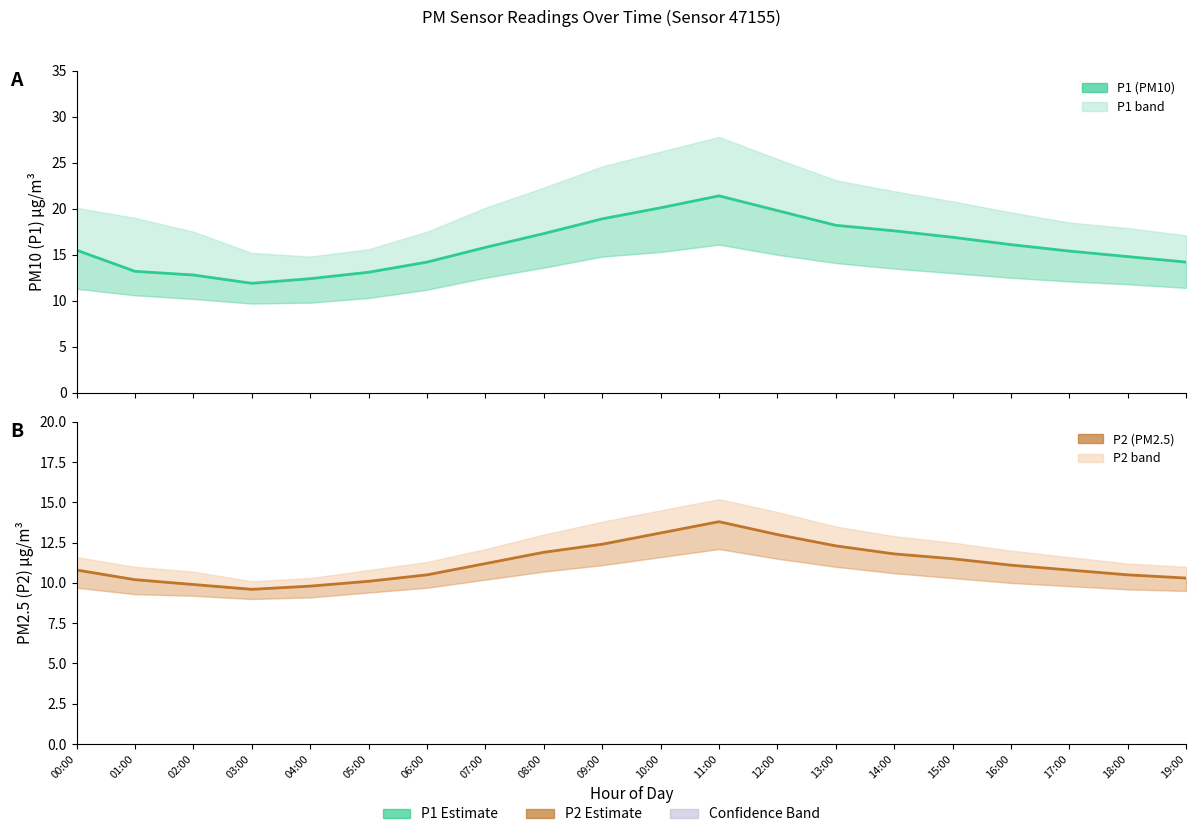

What is the smallest value displayed?

9.6